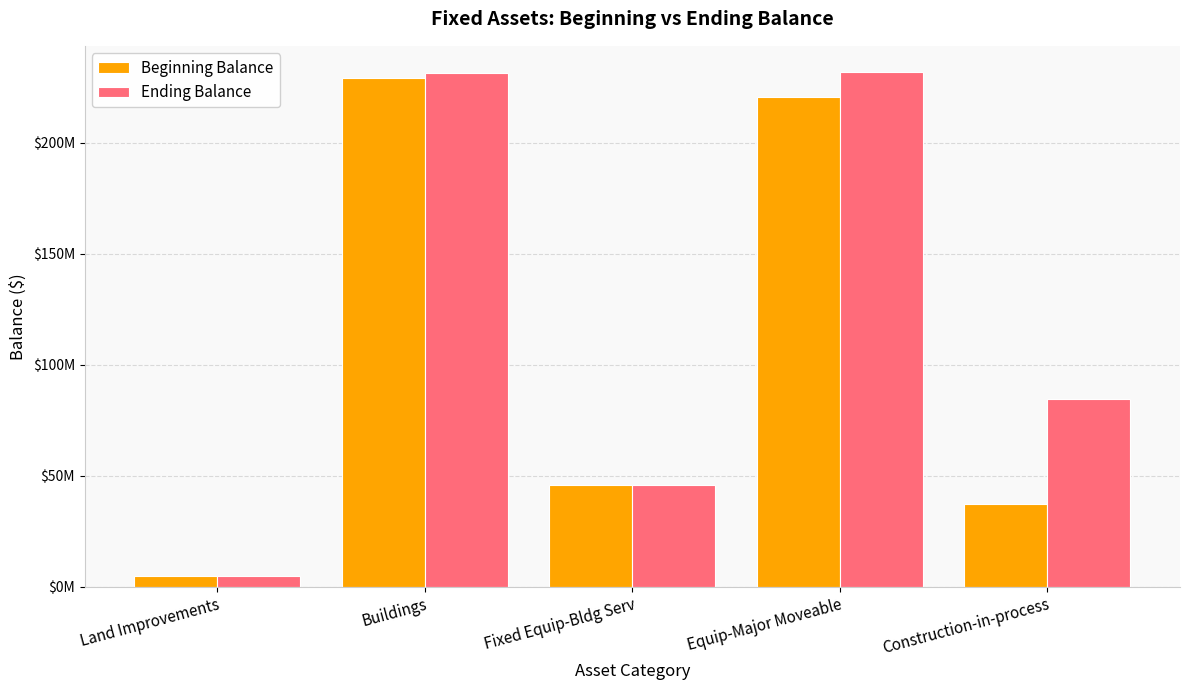

What are all the series names shown in the legend?

Beginning Balance, Ending Balance